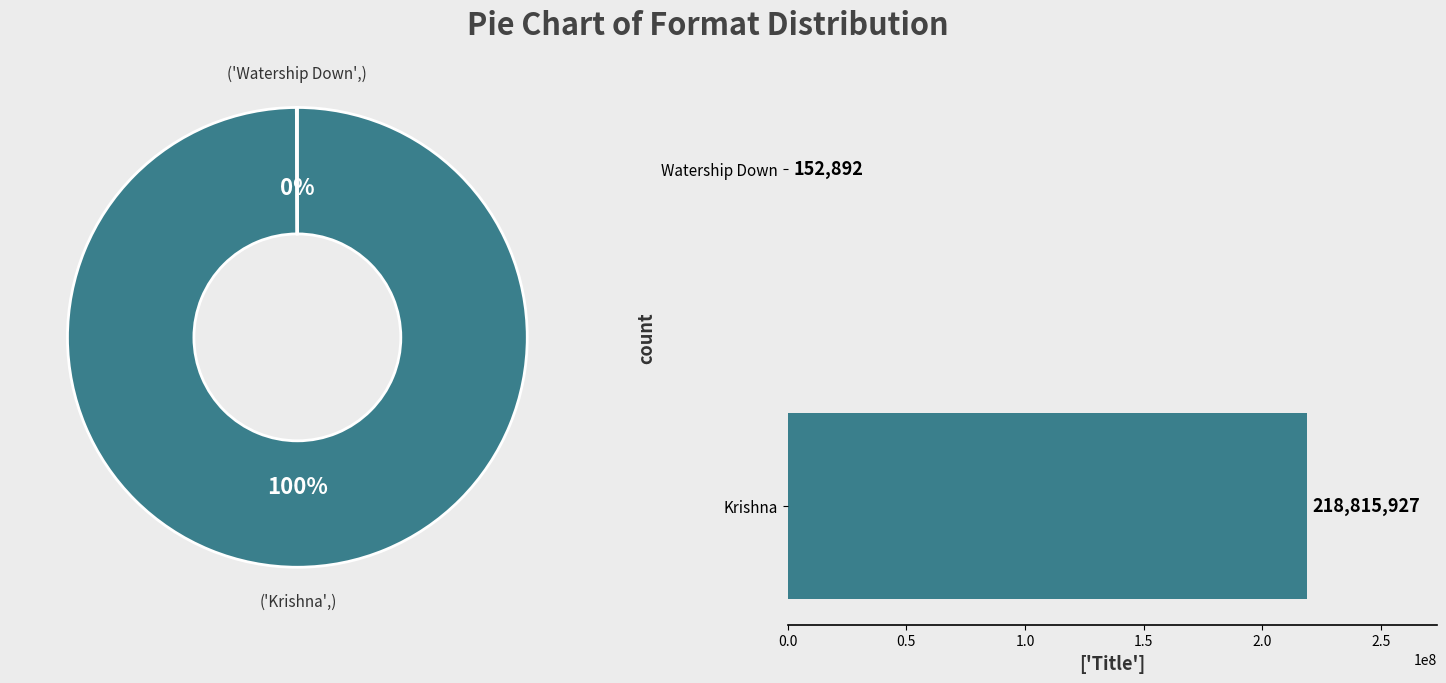

How many slices are in this pie chart?

2